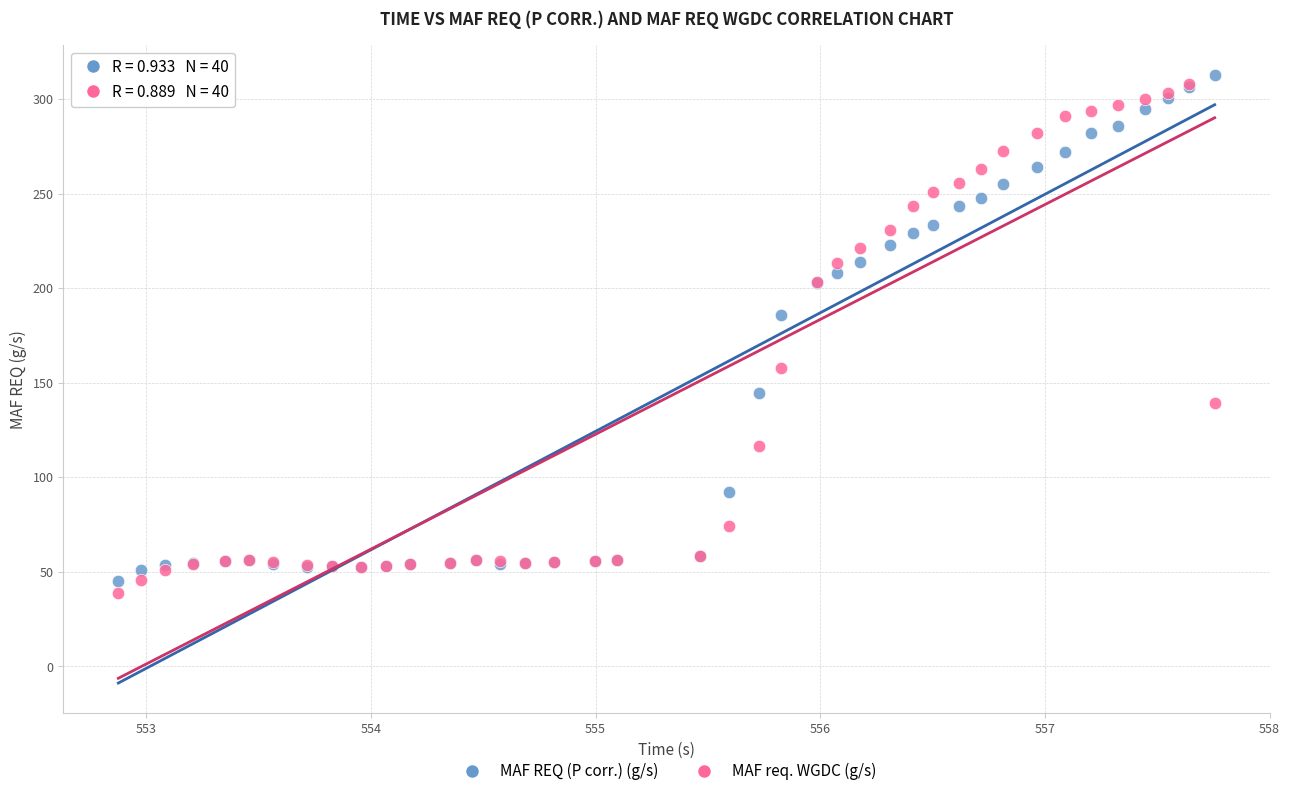

Across all series, what Y value is closest to 175?

185.7